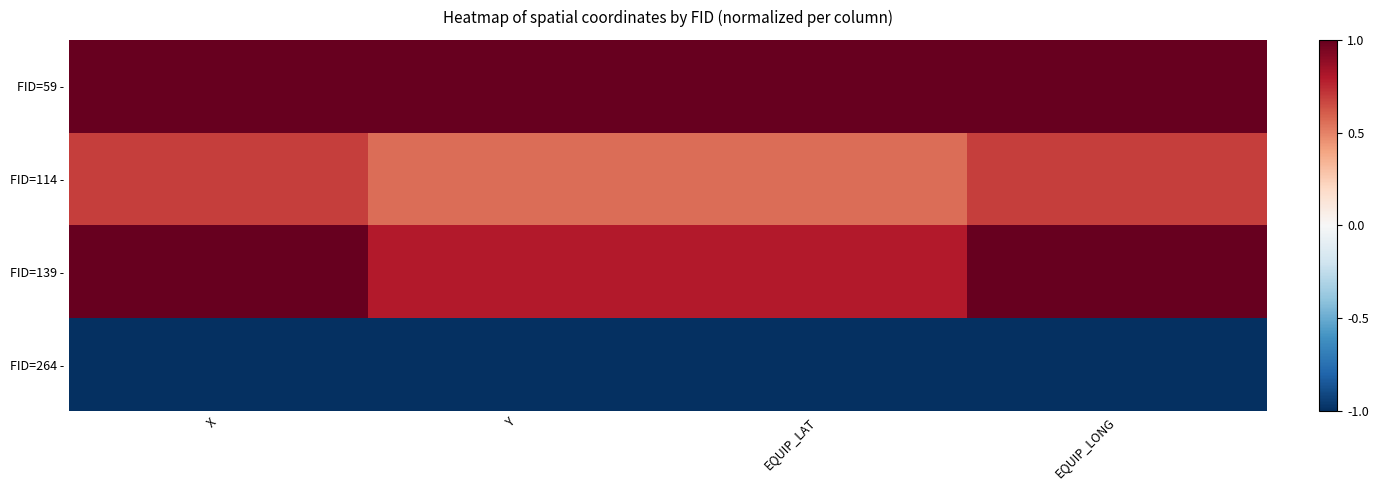

Between EQUIP_LONG and X, which is larger?

EQUIP_LONG